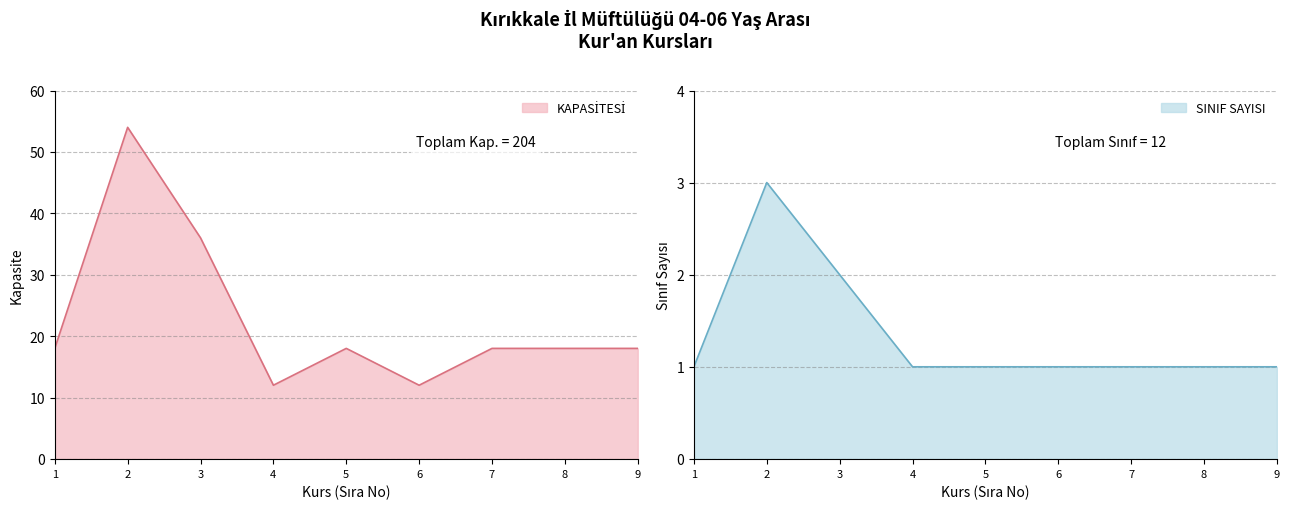

Which series has the largest total across all categories?

KAPASİTESİ